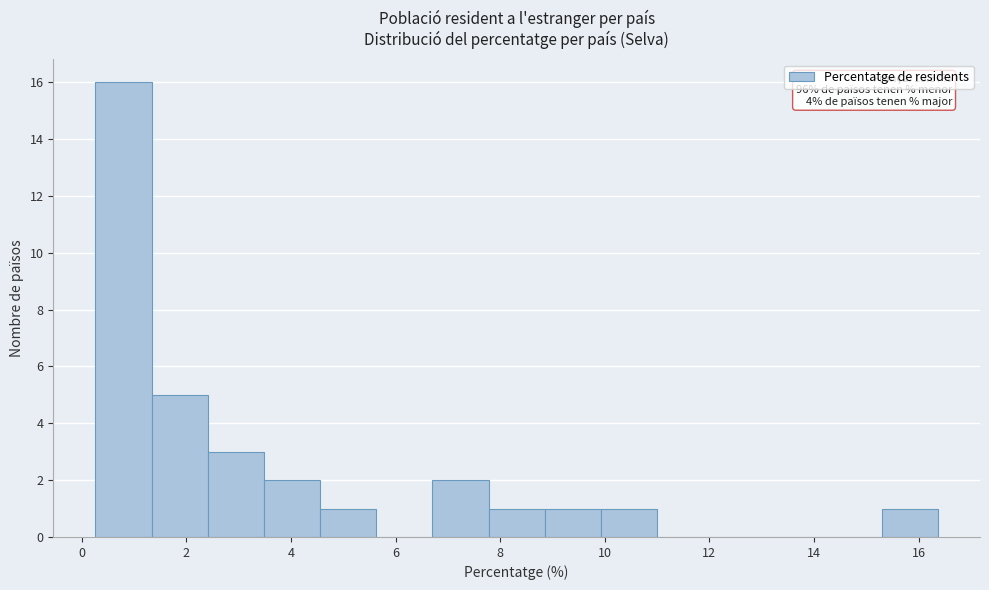

Over which range of the x-axis is the bar tallest?

0.2 to 1.4